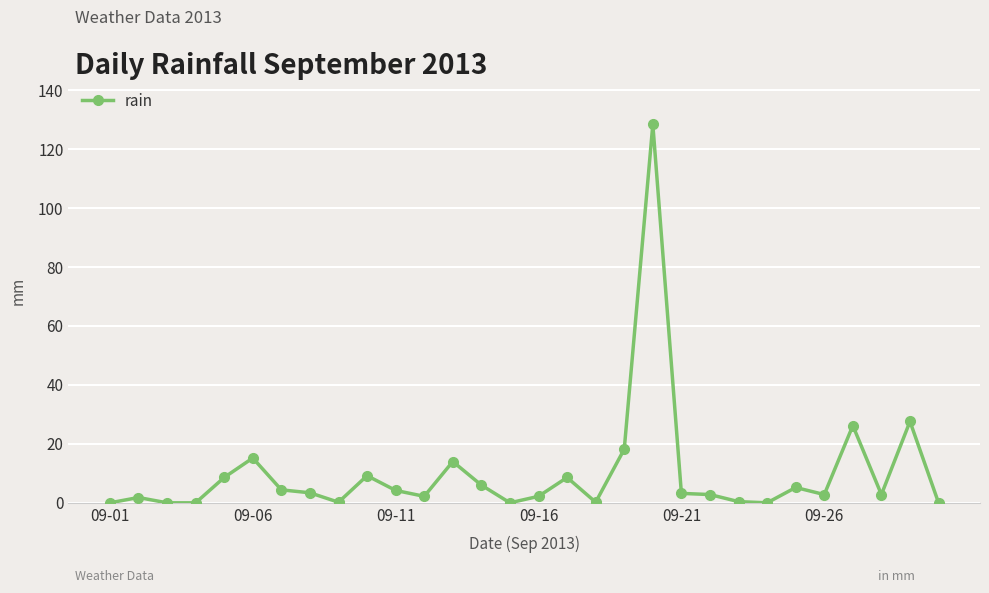

True or false: there are more than 0 points higher than both neighbors.

True